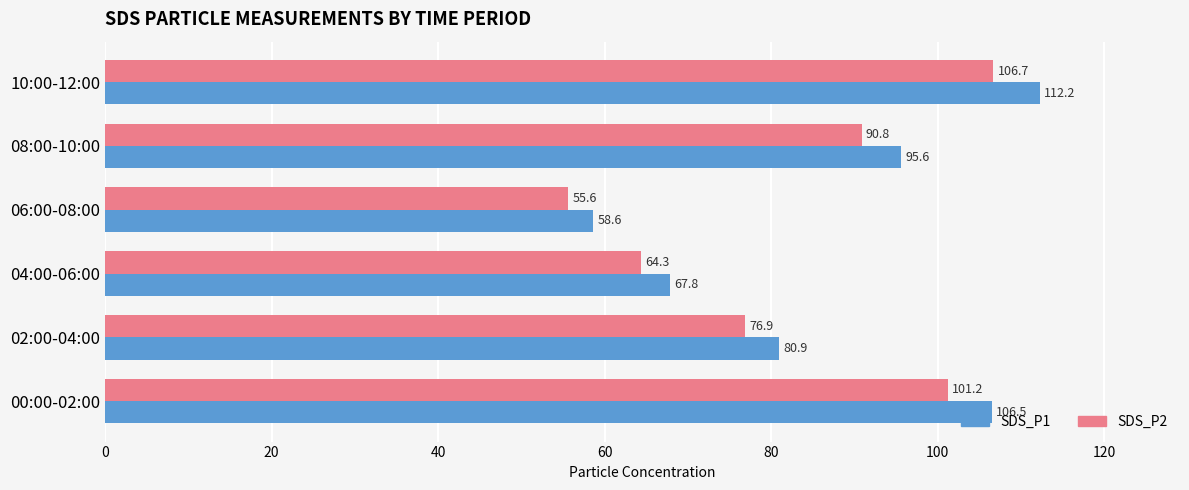

What is the difference between the highest and lowest values at 04:00-06:00?

3.5